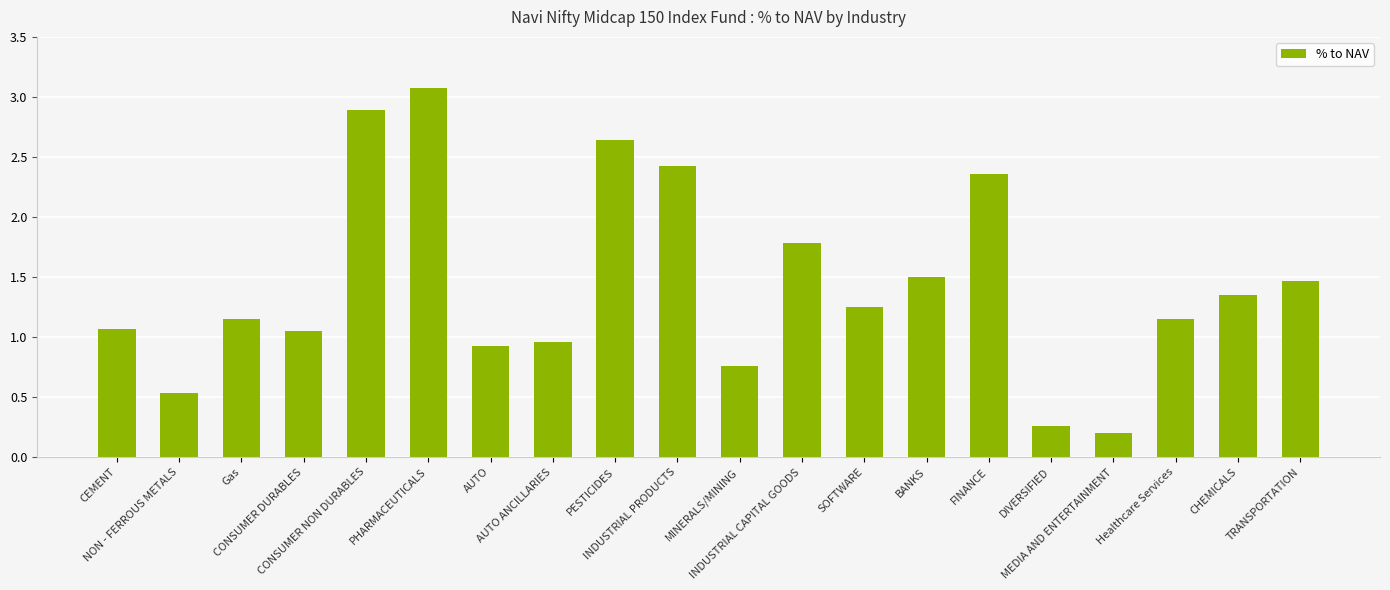

Between Gas and PHARMACEUTICALS, which is larger?

PHARMACEUTICALS